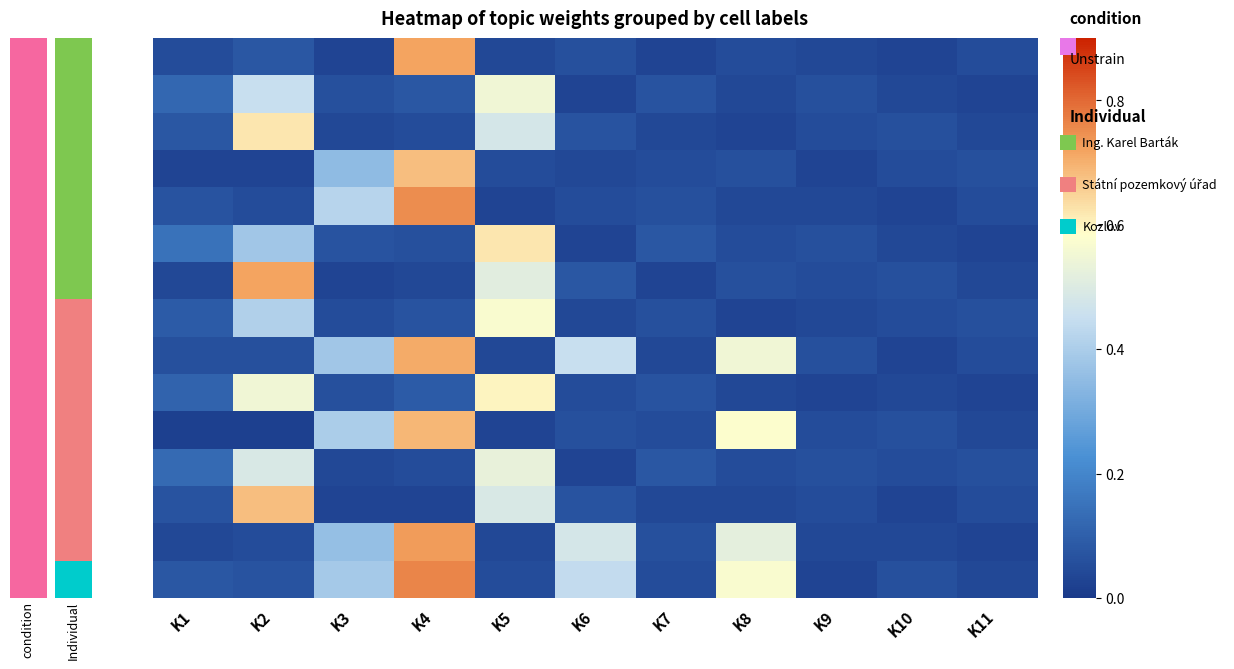

At how many categories does at least one series exceed 0?

11